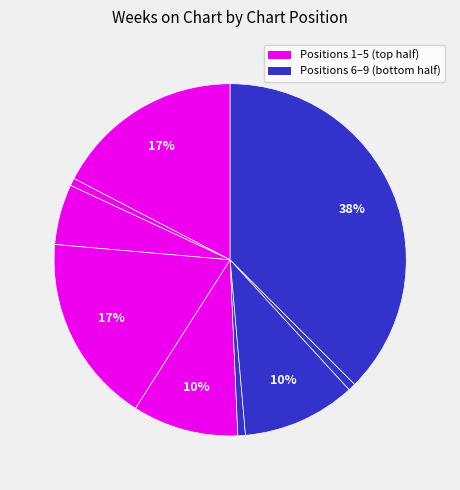

Does any single category account for the majority?

No